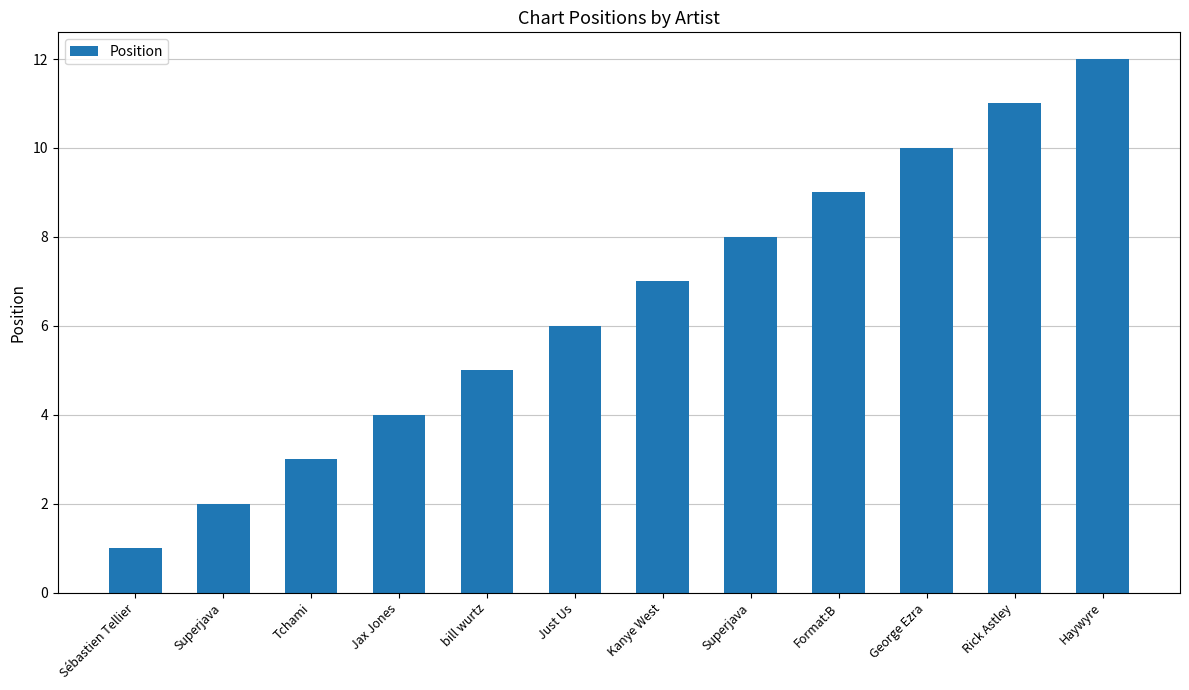

How many values are below 7?

6